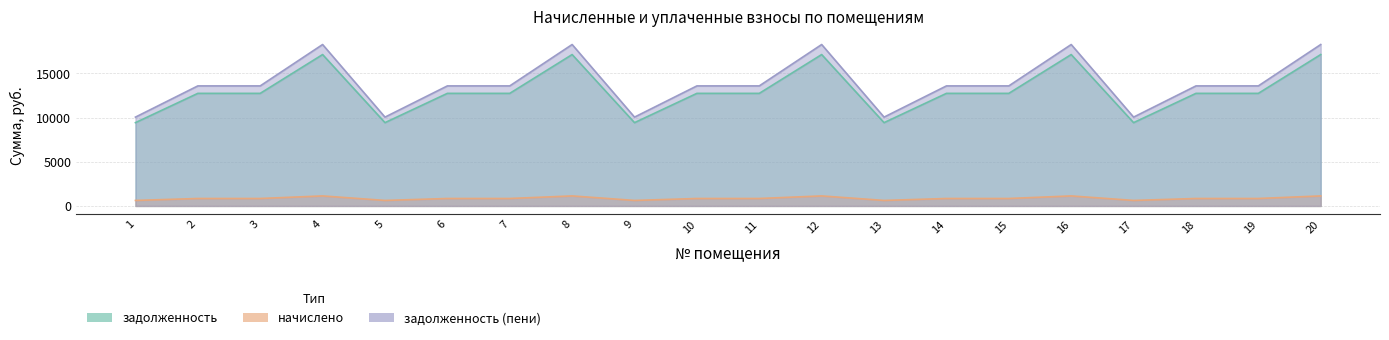

Does the chart have visible grid lines?

Yes